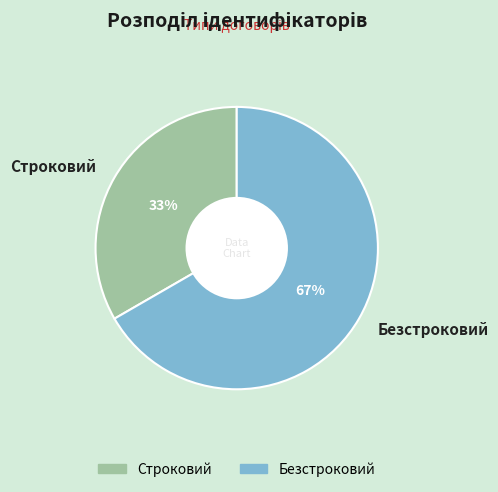

Count the number of slices in the pie.

2